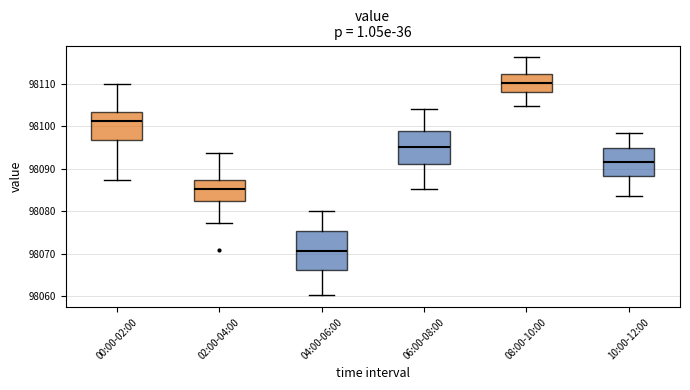

Which box has the highest median line?

08:00-10:00